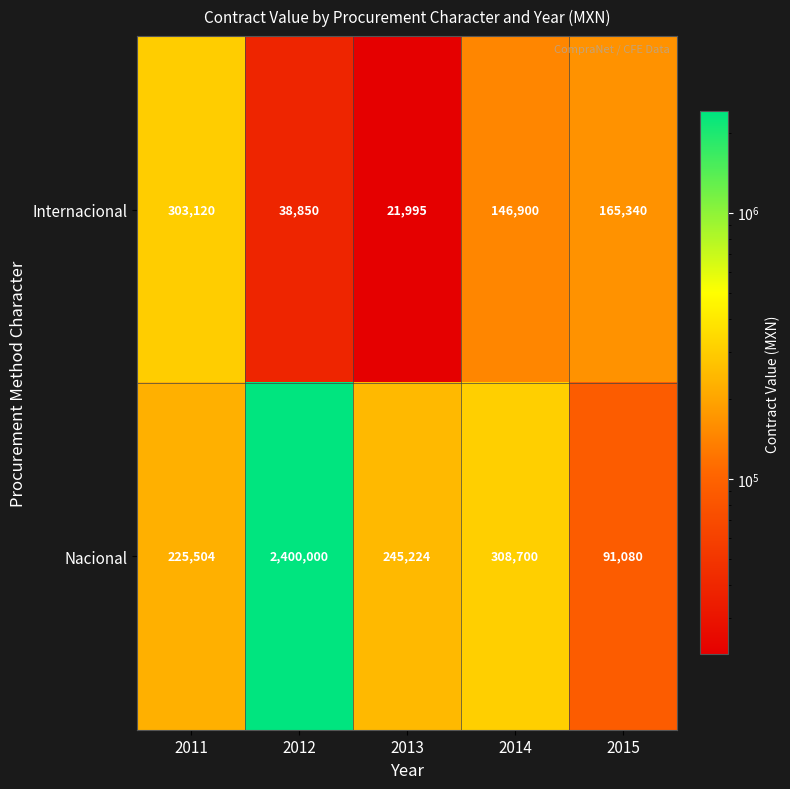

What is the total value across all series at 2011?

528624